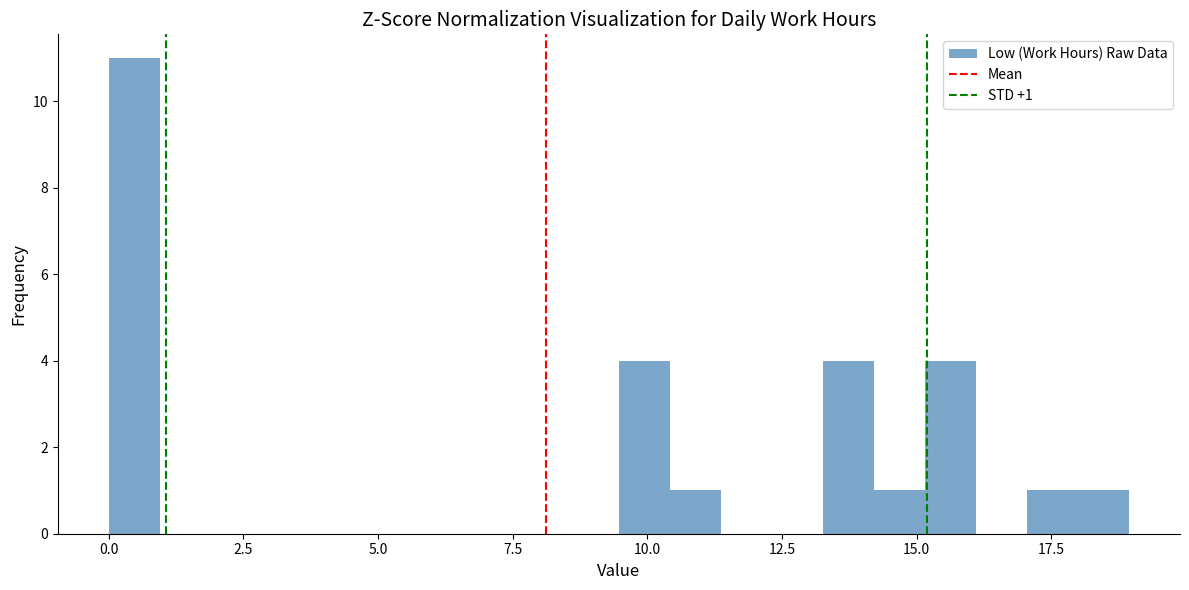

Read against the x-axis, roughly where is the centre of the tallest bar?

0.5